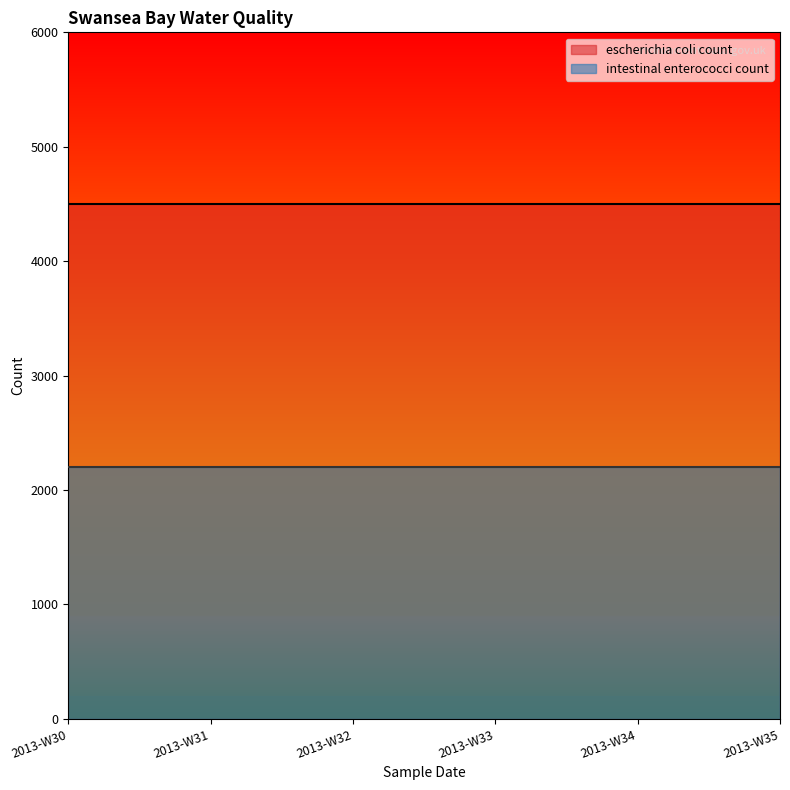

True or false: intestinal enterococci count and escherichia coli count cross at least once.

False